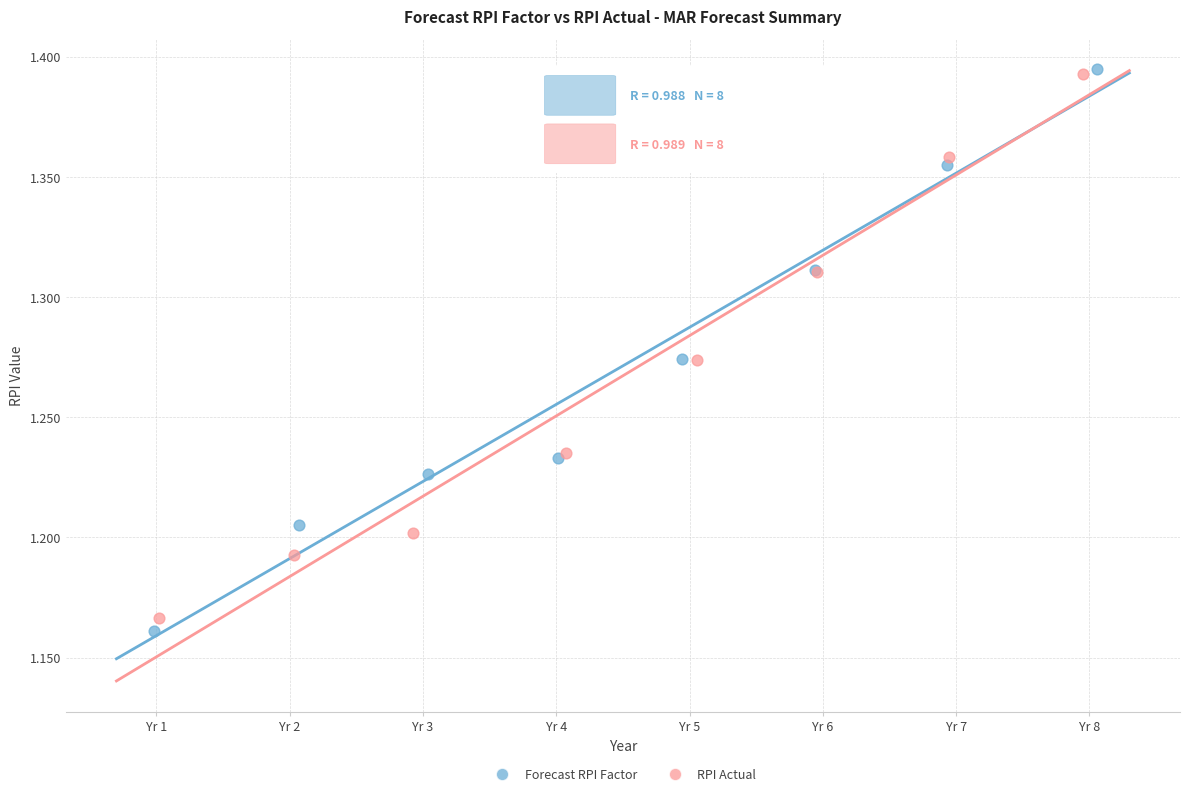

Which series has the largest Y range (max minus min)?

Forecast RPI Factor